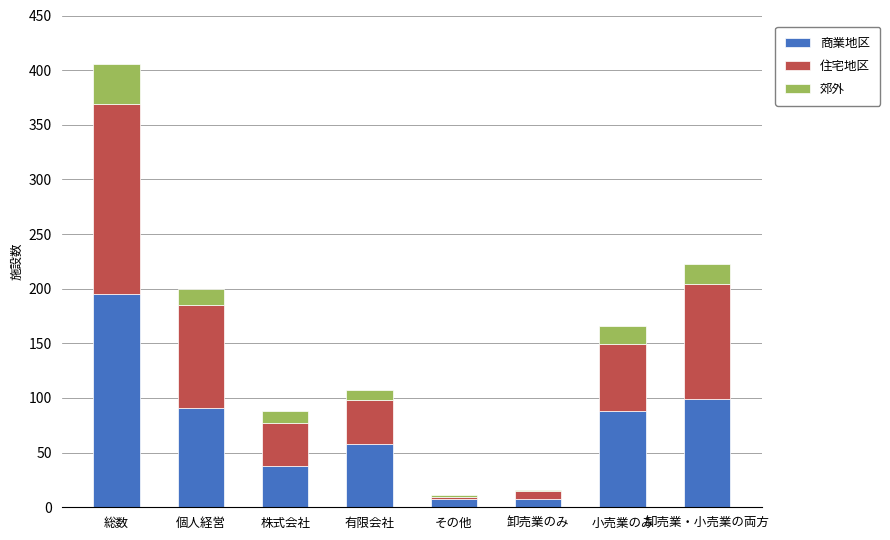

The value of 商業地区 at 小売業のみ is 88. True or false?

True